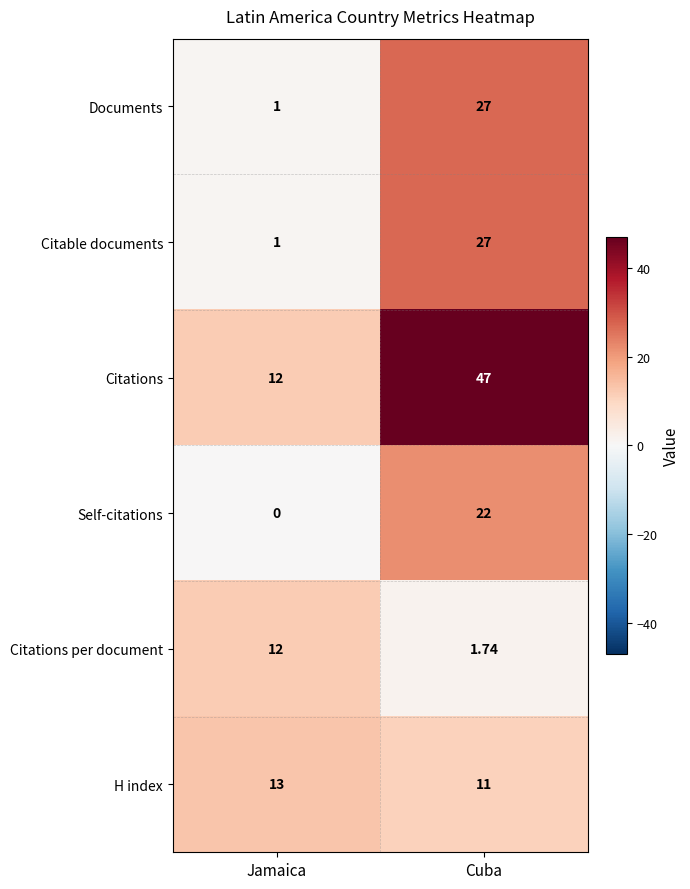

Rank the categories by H index value from lowest to highest.

Cuba, Jamaica